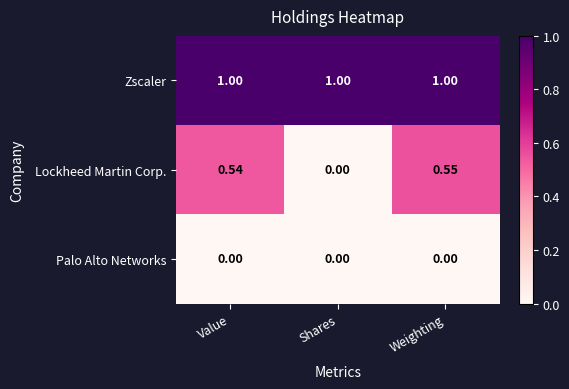

Count the number of data series in this chart.

3